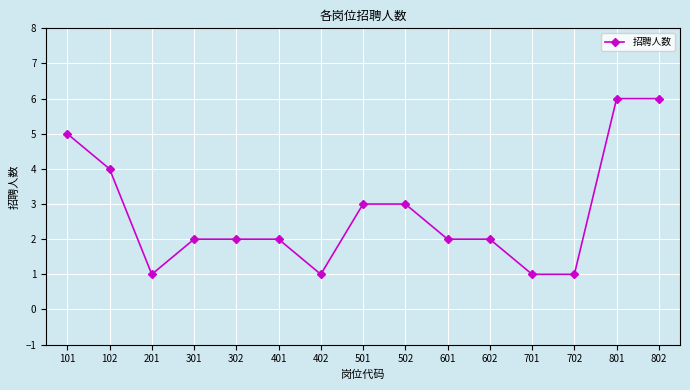

Where is the first local minimum?

201